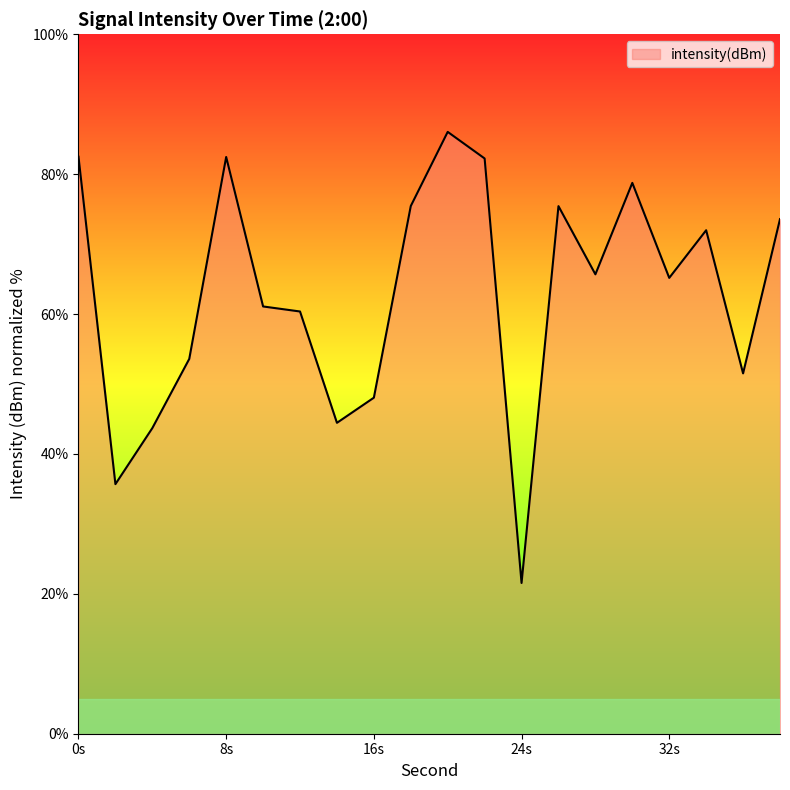

What is the difference between the maximum and minimum values?

64.5